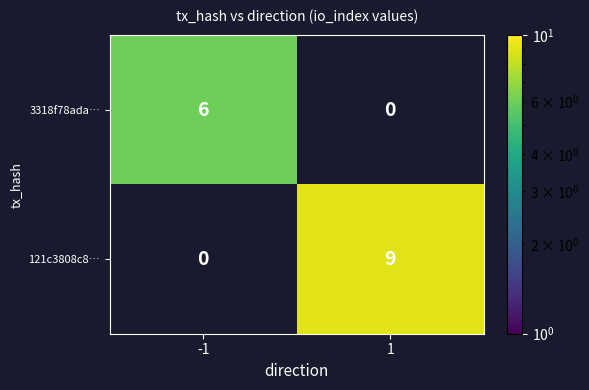

What is the approximate value of 121c3808c8… at 1?

9